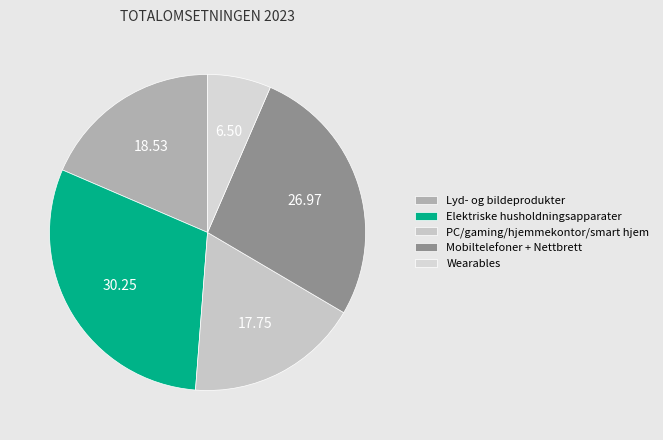

Approximately how many times larger is the value at Wearables compared to Mobiltelefoner + Nettbrett?

0.2